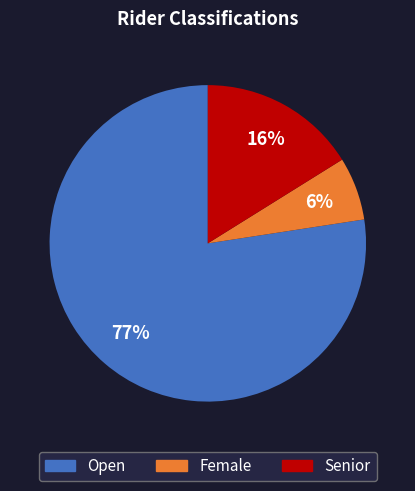

Is the sum of Open and Female greater than half?

Yes